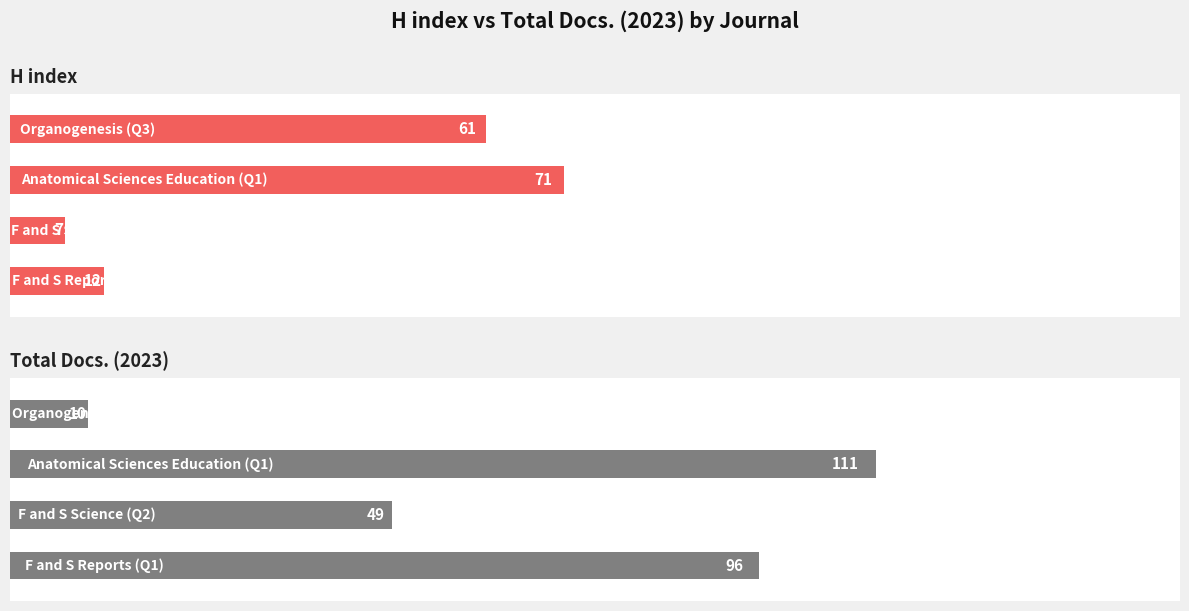

What is the difference between the second highest and minimum values in the Total Docs. (2023) series?

86